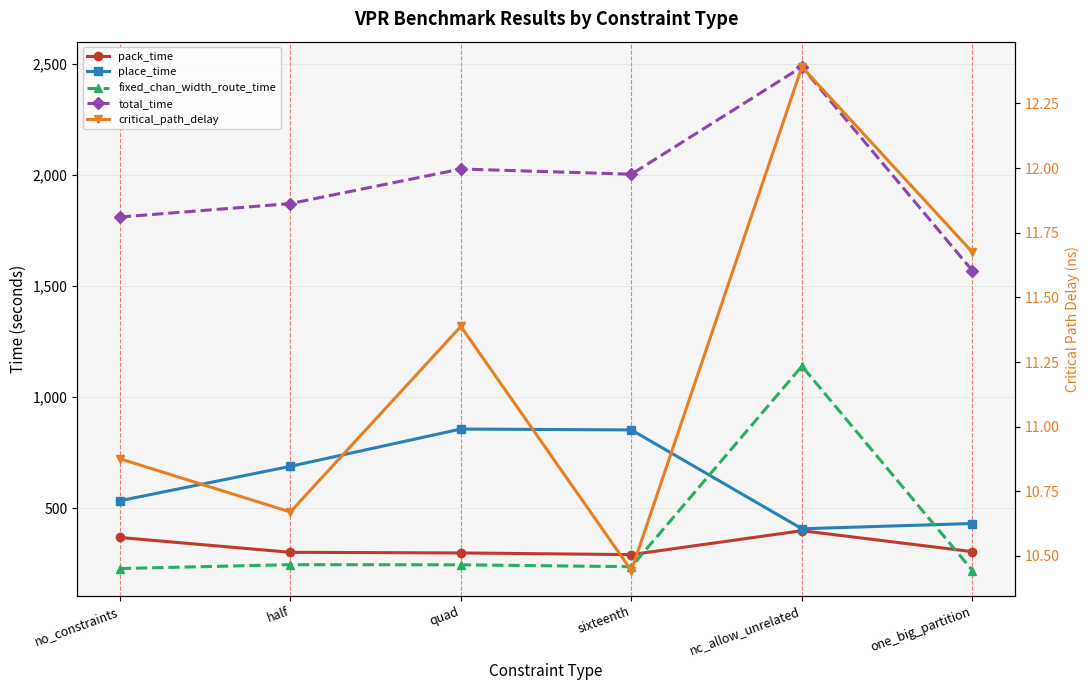

What position from the left is sixteenth?

4